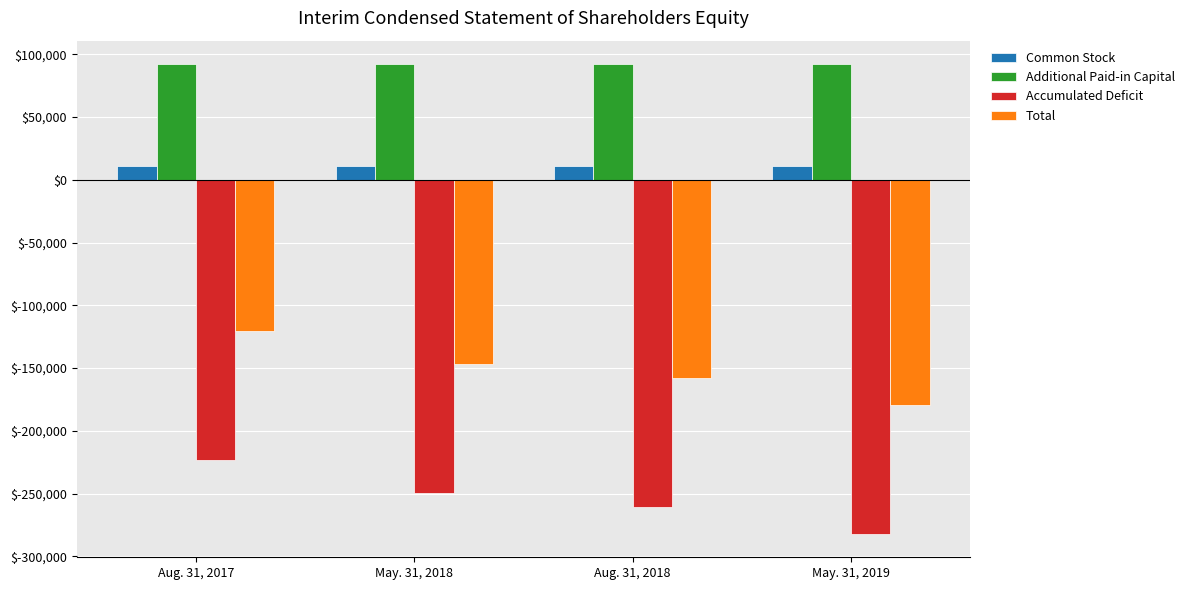

At which category does the chart reach its minimum across all series?

May. 31, 2019